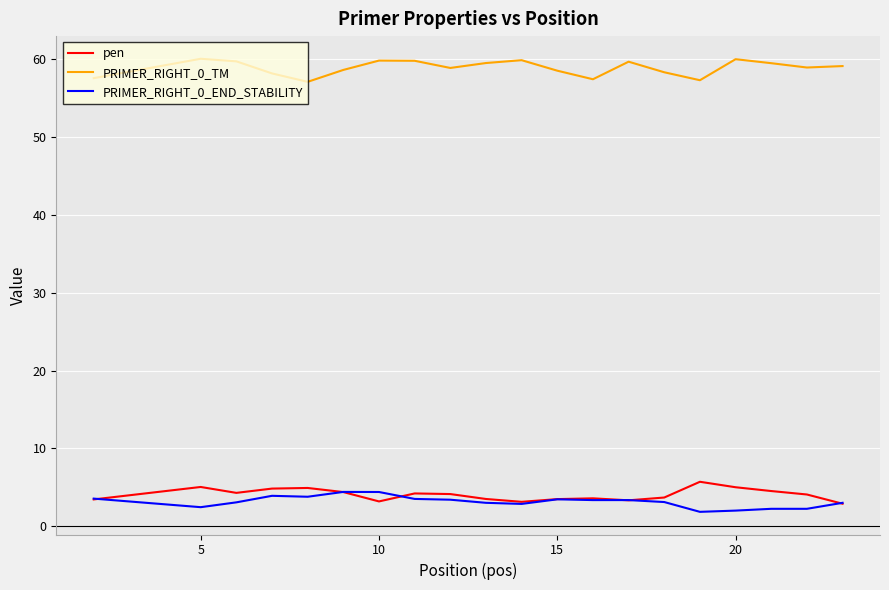

What is the smallest value displayed?

1.9